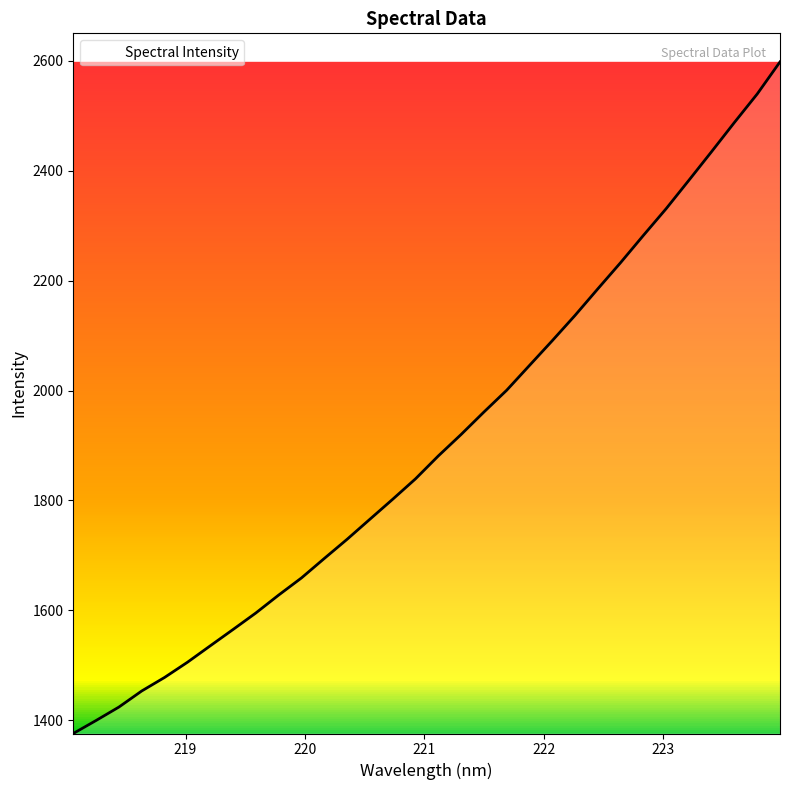

What is the greatest value displayed?

2598.0